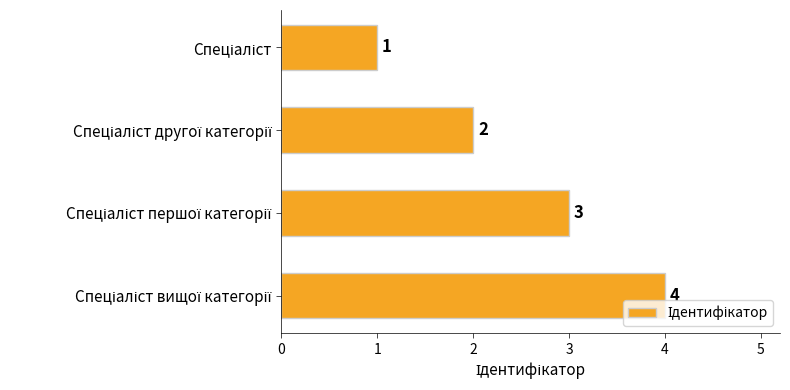

How many values are between 2 and 4?

3